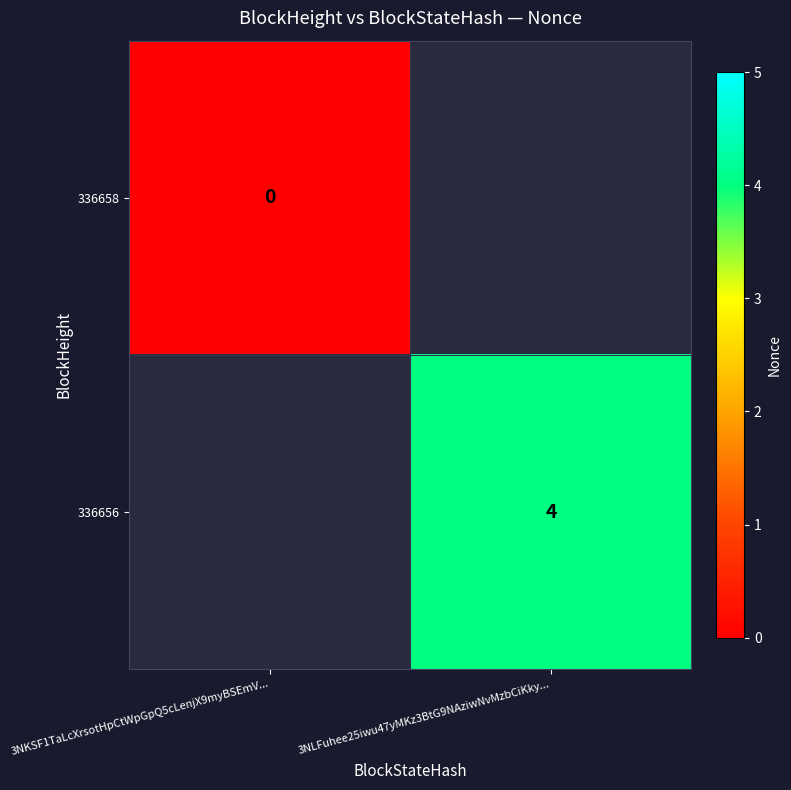

How many categories are shown in the chart?

2